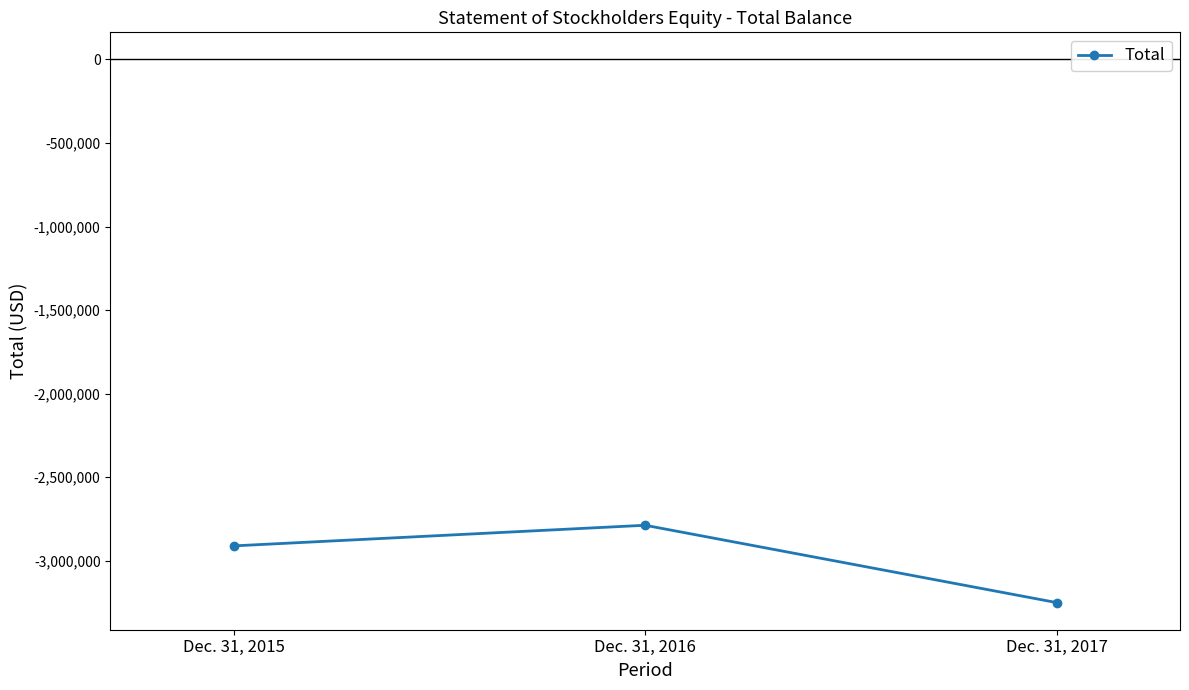

Which has a higher value, Dec. 31, 2015 or Dec. 31, 2016?

Dec. 31, 2016